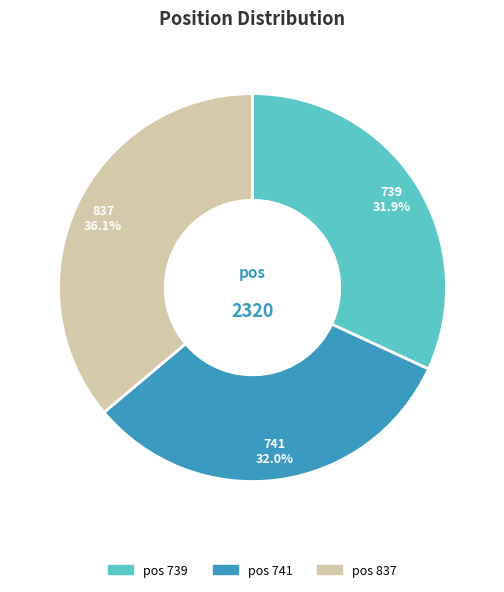

What percentage is NOT represented by pos 837?

63.9%